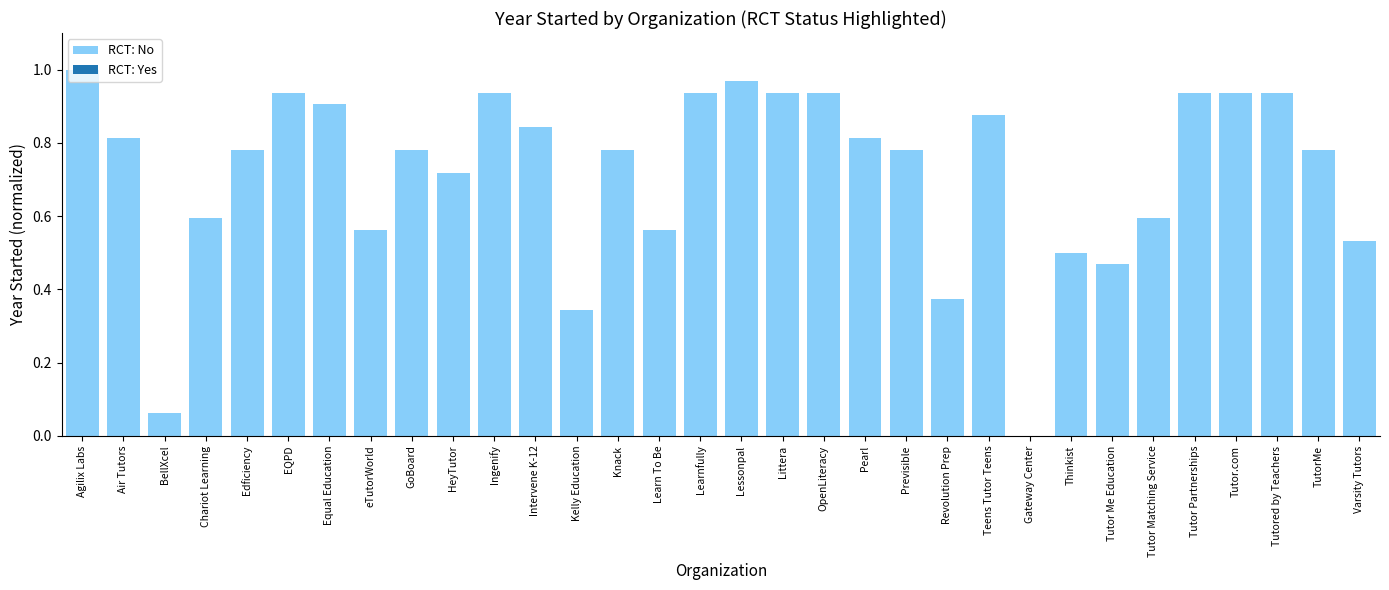

The value at Kelly Education is 0.6. True or false?

False